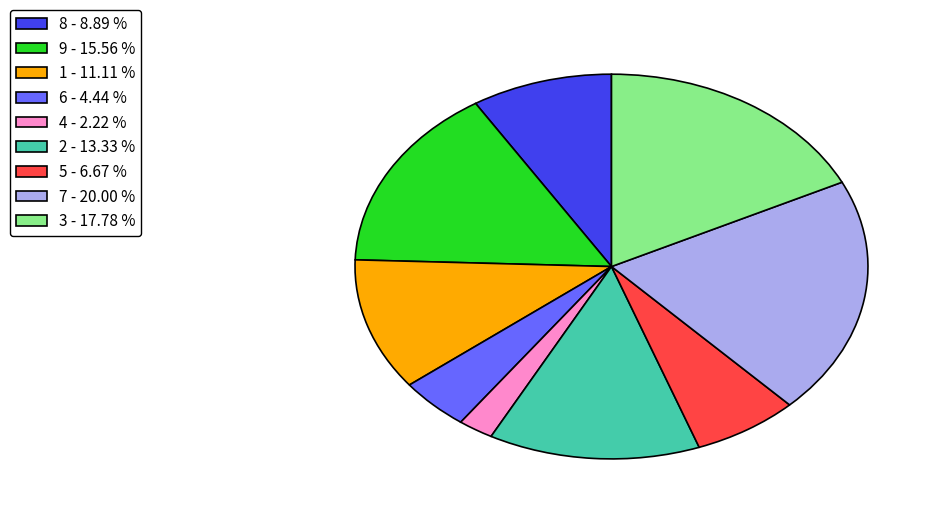

Is there a majority slice in this chart?

No